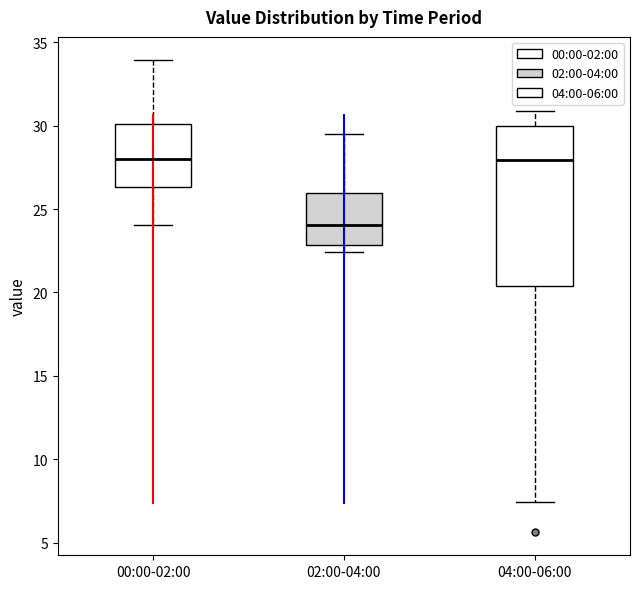

Where does the upper whisker of the box for 04:00-06:00 end on the y-axis? The values are not printed on the chart, so give them approximately, as read against the axis.

31.0